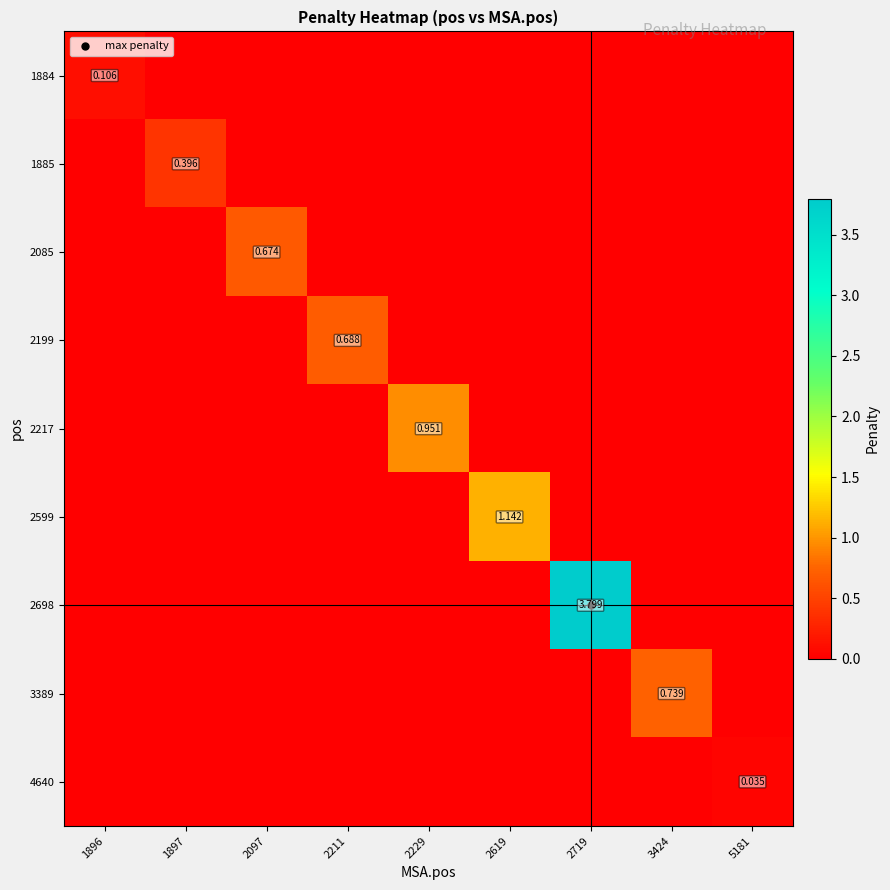

At how many categories does at least one series exceed 2?

1